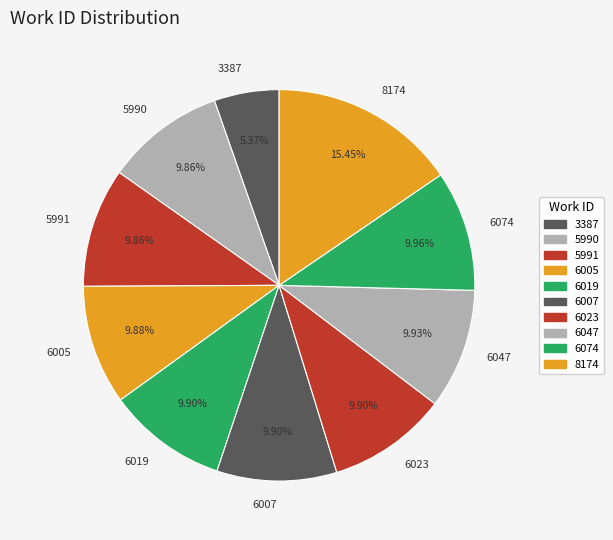

The 6023 slice represents 10% of the pie. True or false?

True